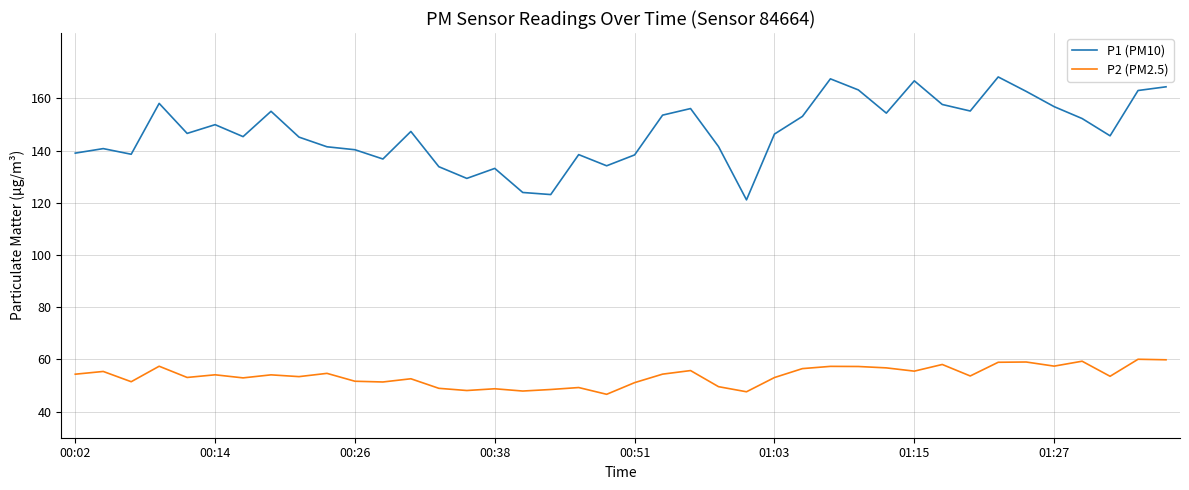

Count the number of data series in this chart.

2